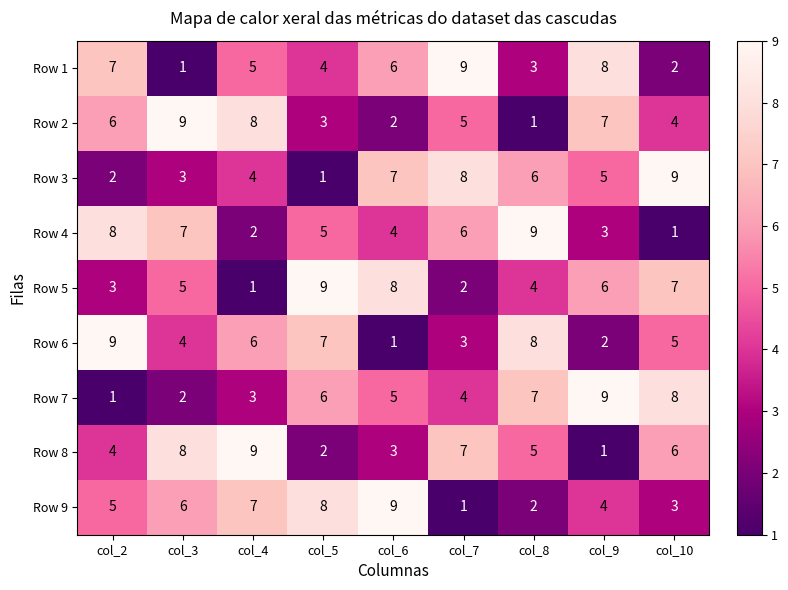

What is the difference between the highest and lowest values at col_10?

8